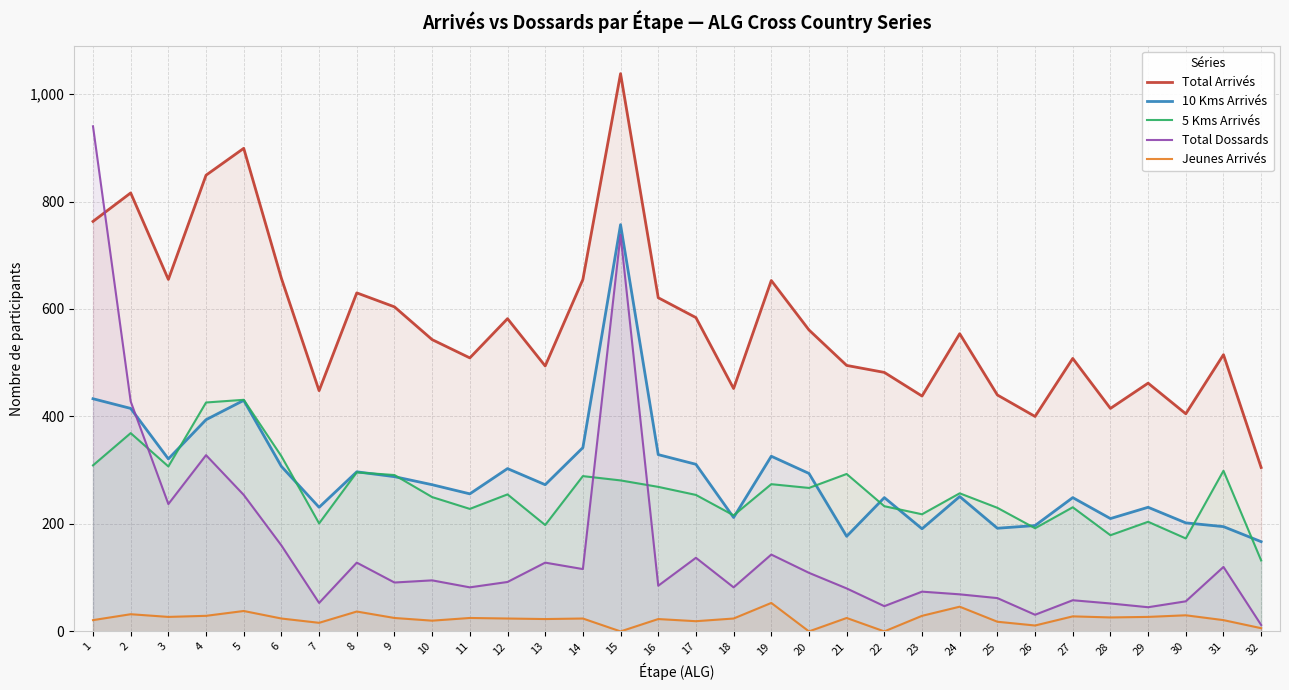

The value of Jeunes Arrivés at 12 is 38. True or false?

False